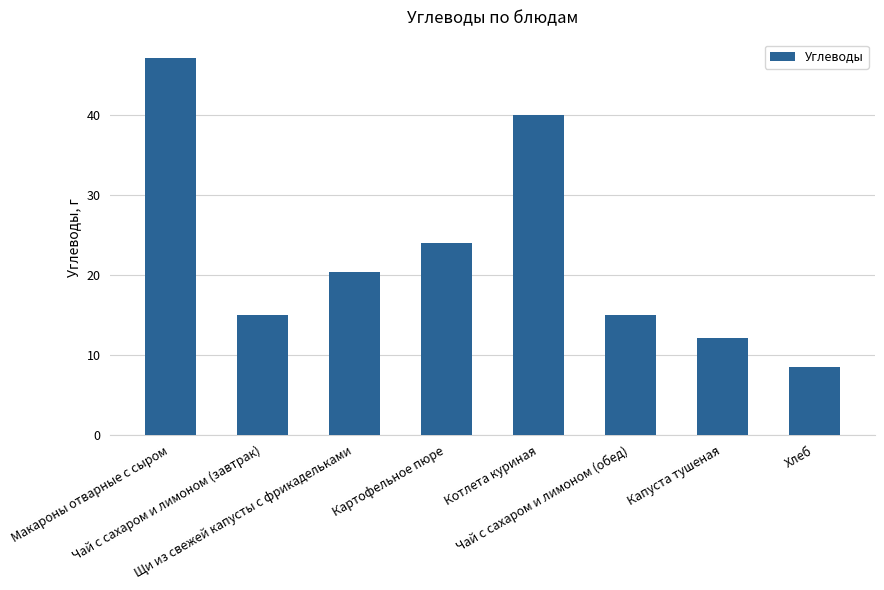

What is the sum of the values at Макароны отварные с сыром and Котлета куриная?

87.0